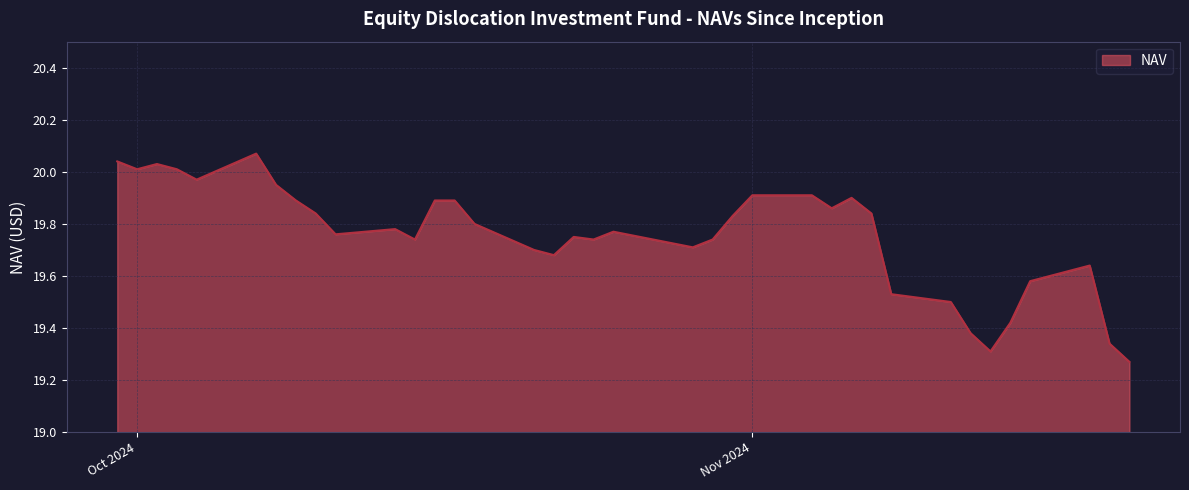

What is the difference between the maximum and minimum values?

0.8